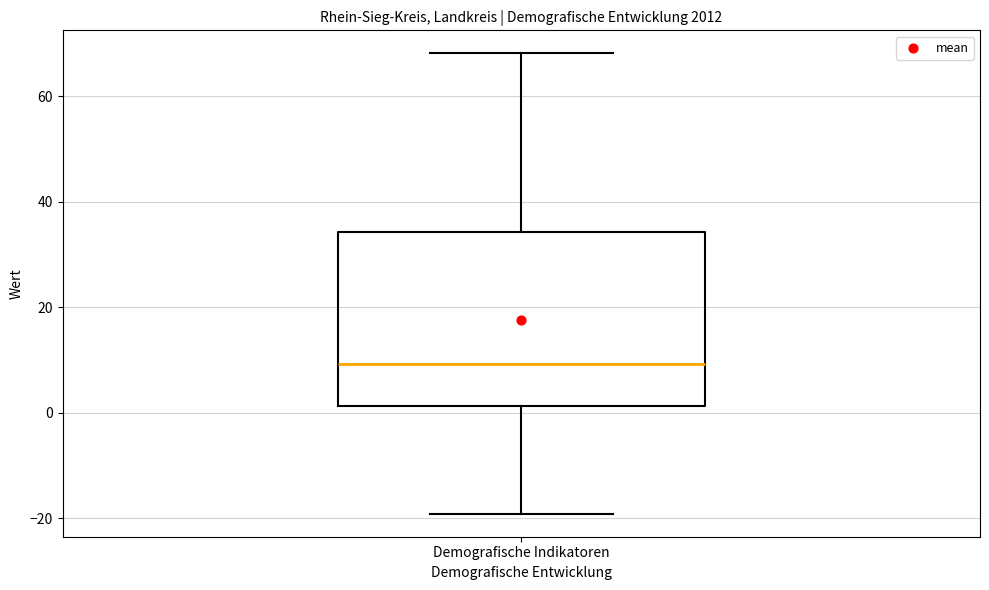

Read this box plot against the y-axis: the position of the median line, the range covered by the box, and the ends of both whiskers. The values are not printed on the chart, so give them approximately, as read against the axis.

median 10, box 2 to 34, whiskers -20 to 68